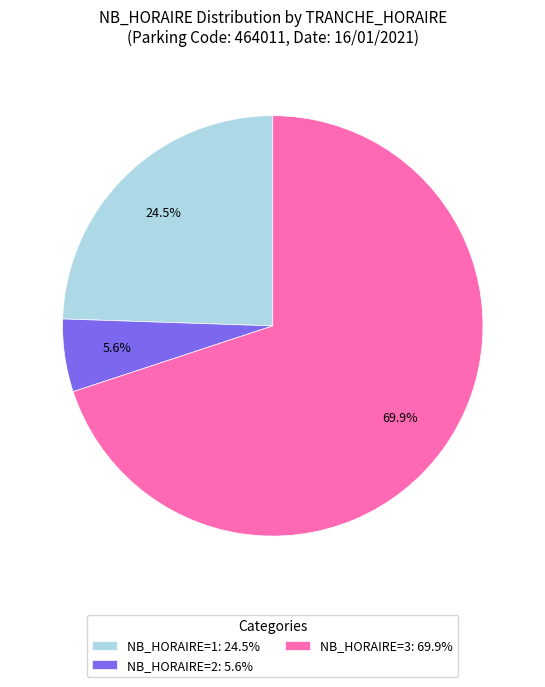

Which slice is the largest?

NB_HORAIRE=3: 69.9%